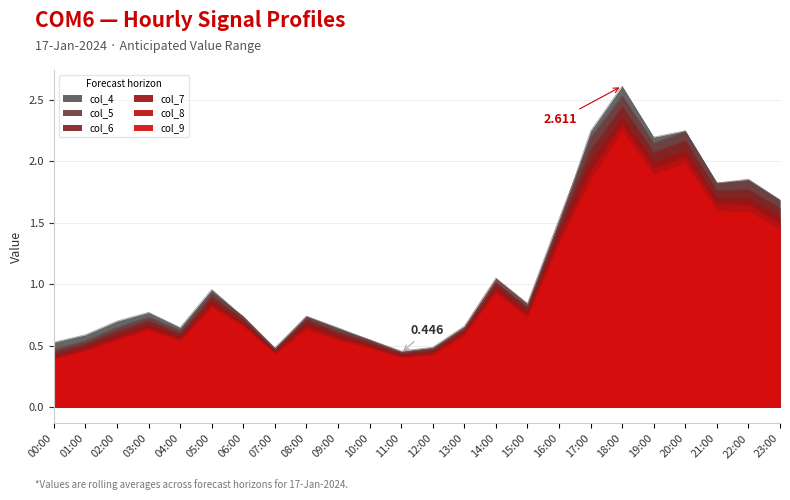

How many categories are shown in the chart?

24